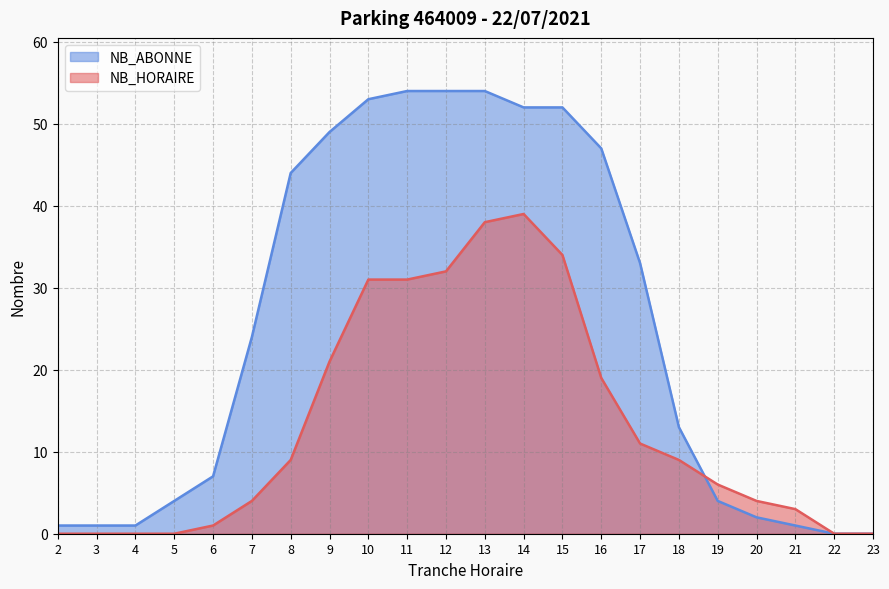

Reading right to left, extract all data points from this chart.

NB_HORAIRE: 0	0	3	4	6	9	11	19	34	39	38	32	31	31	21	9	4	1	0	0	0	0
NB_ABONNE: 0	0	1	2	4	13	33	47	52	52	54	54	54	53	49	44	24	7	4	1	1	1